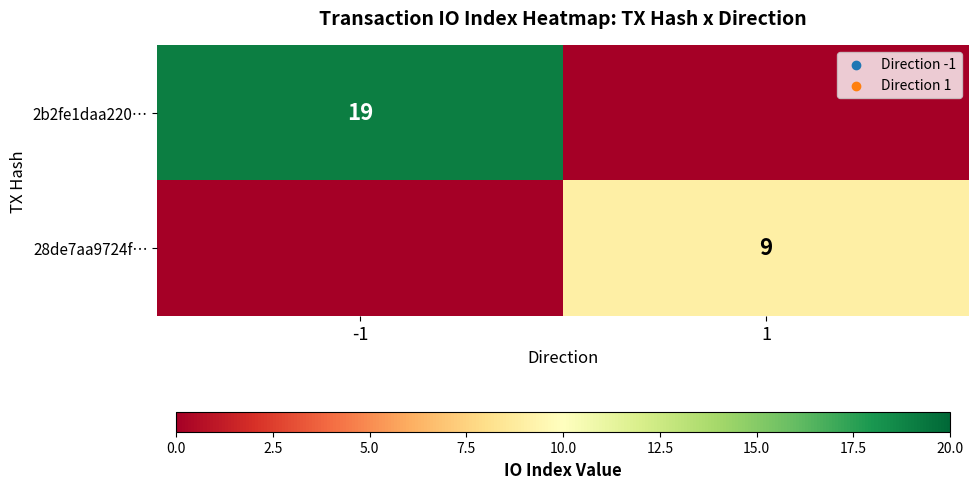

Is the value of 2b2fe1daa220… at -1 greater than the value of 28de7aa9724f… at 1?

Yes